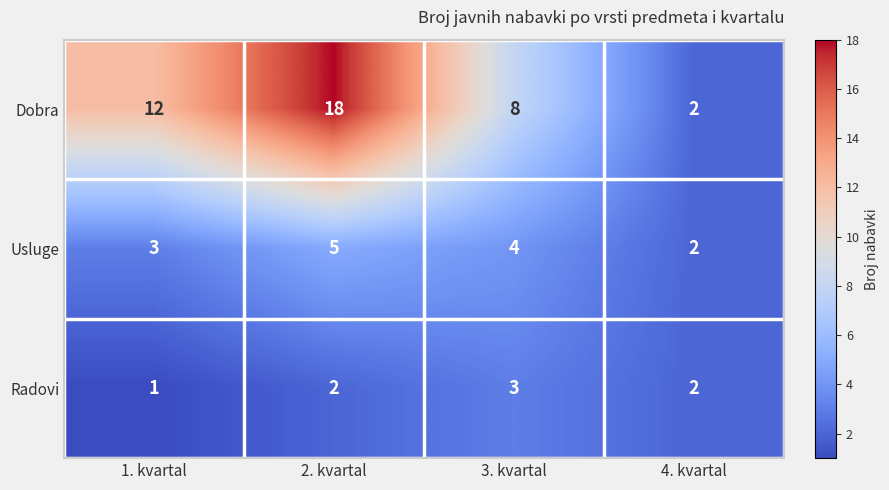

How many Radovi values are between 2 and 3?

3